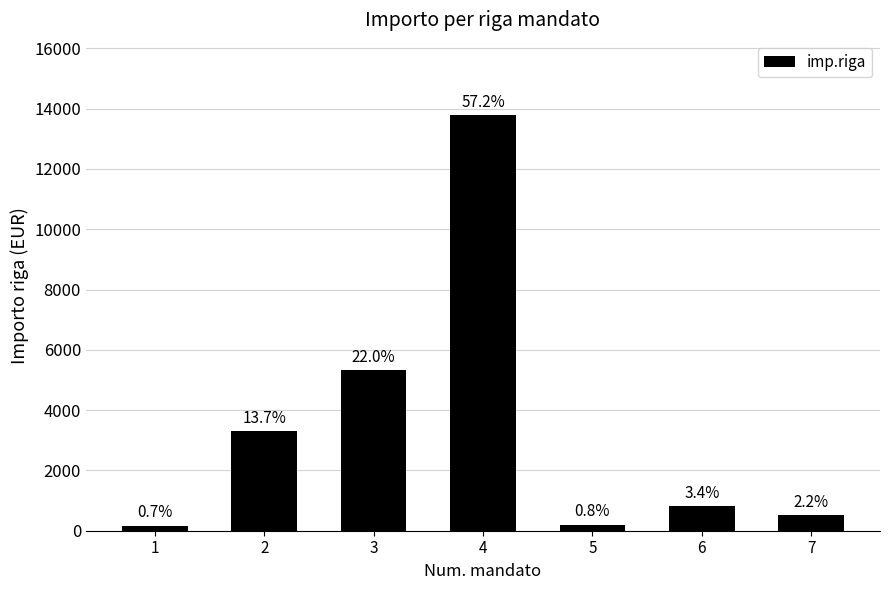

What is the ratio of the value at 1 to the value at 5?

0.8